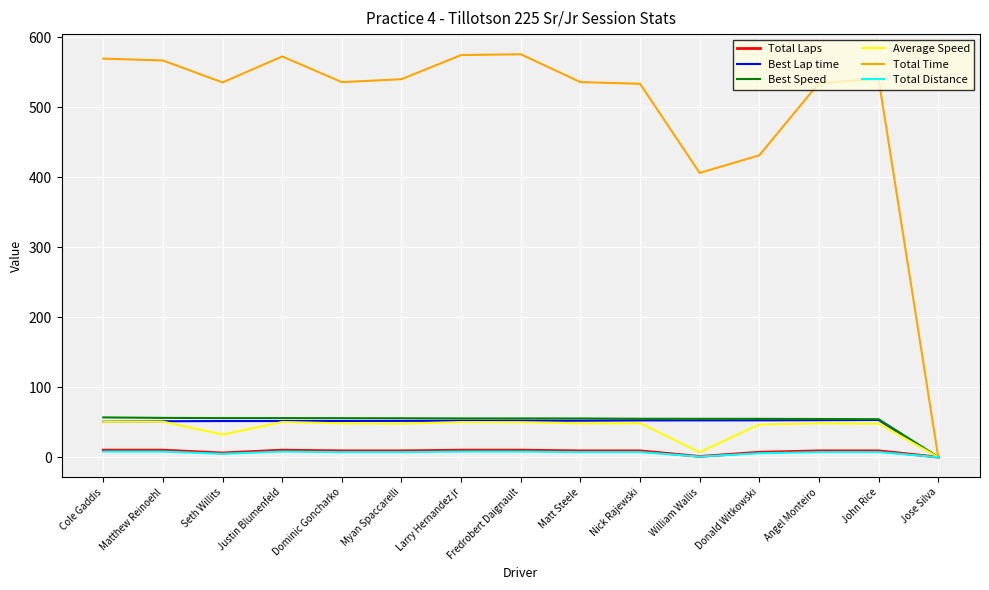

What are all the series names shown in the legend?

Total Laps, Best Lap time, Best Speed, Average Speed, Total Time, Total Distance